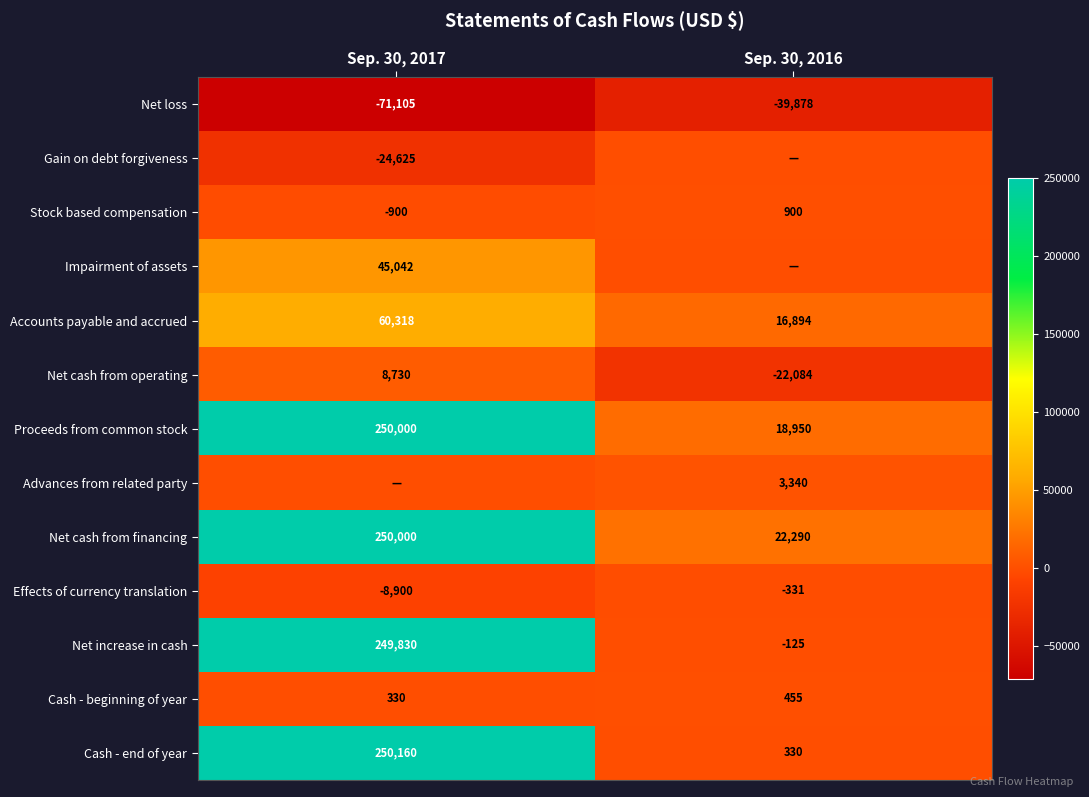

Read the Net loss value at Sep. 30, 2017, to the nearest 10.

-71100